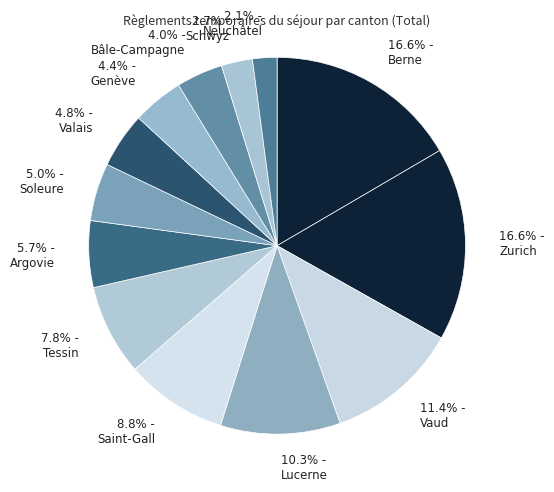

Between 2.7% - Schwyz and 4.0% - Bâle-Campagne, which is larger?

4.0% - Bâle-Campagne